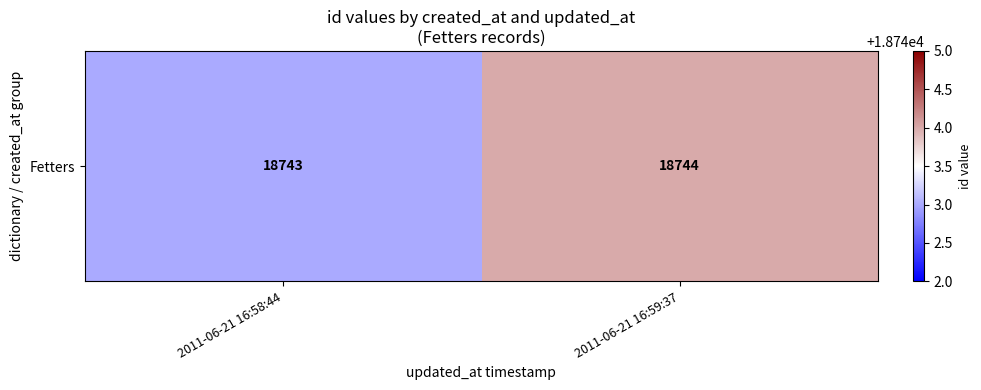

How many data points are less than 18744?

1